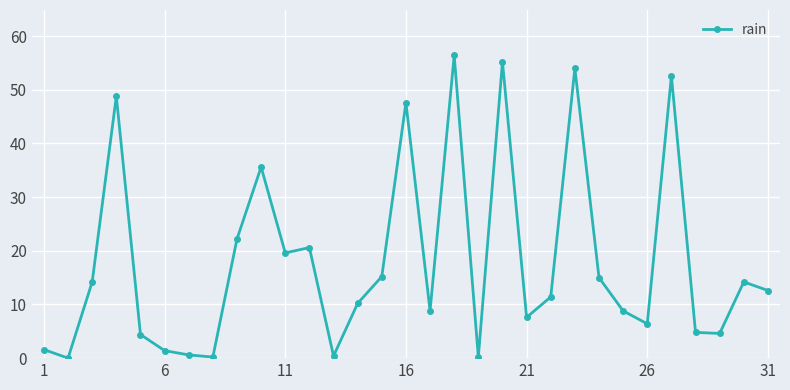

What is the value of the 29th point from the left?

4.6